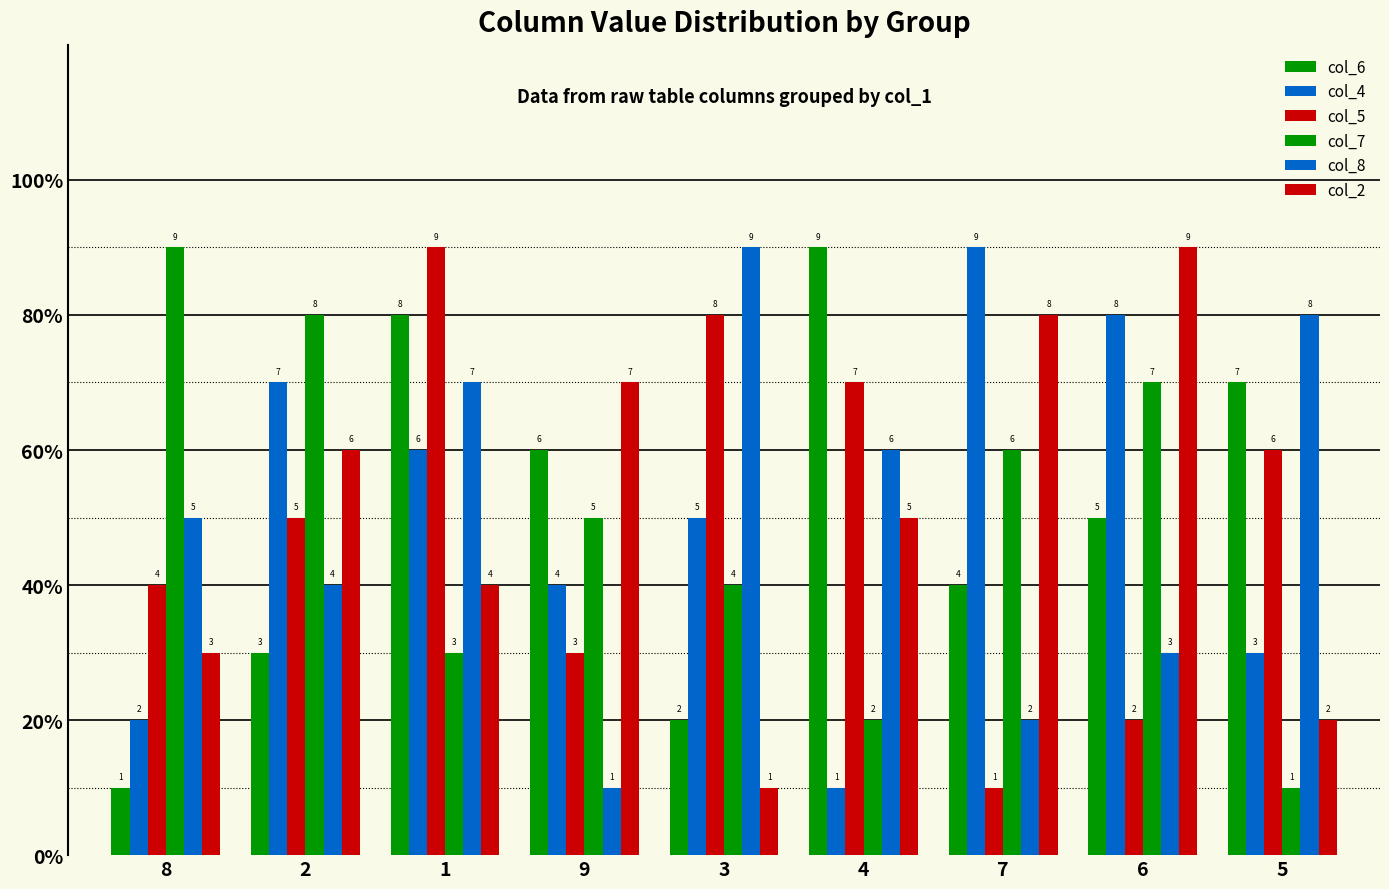

Does the chart contain stacked bars?

No